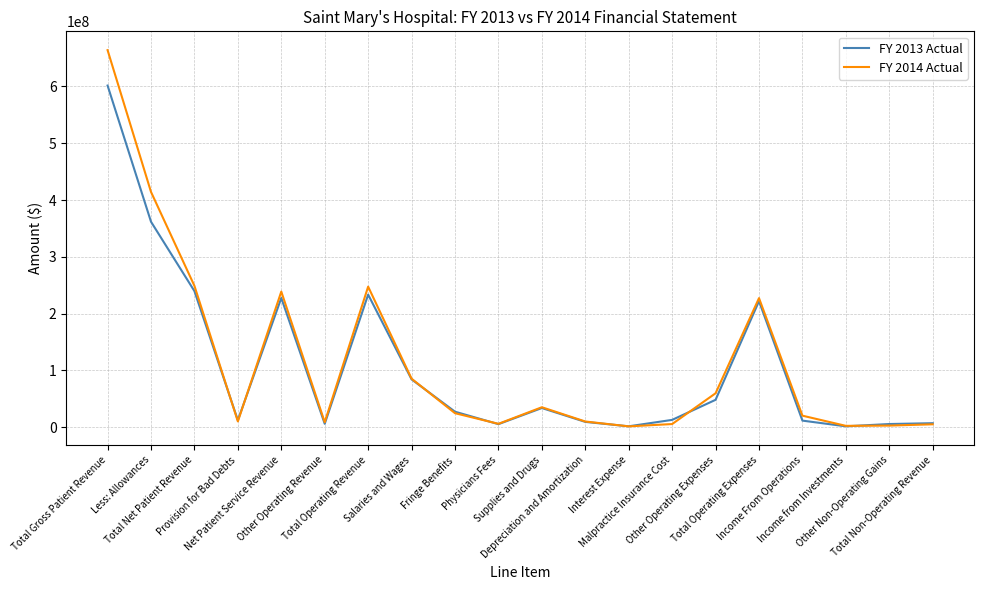

What is the maximum value shown in the chart?

663968691